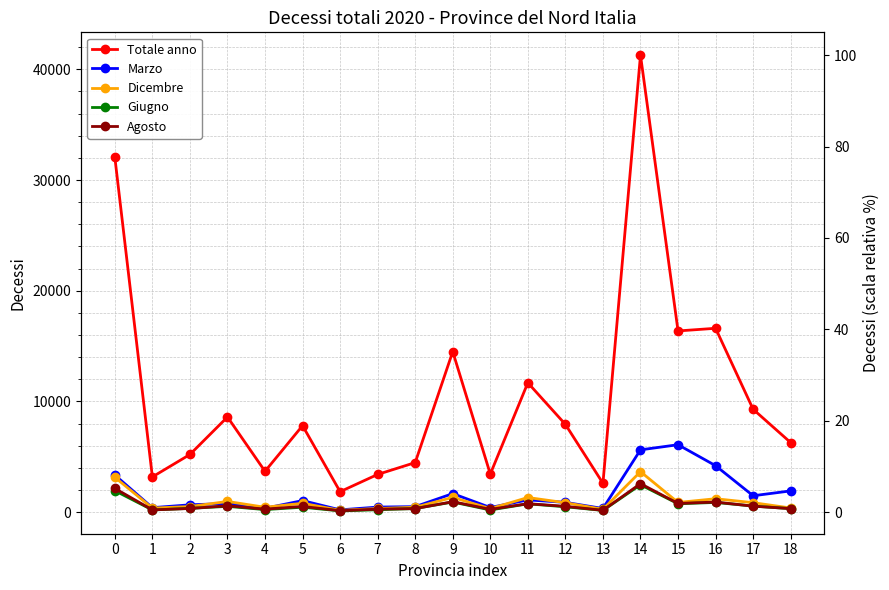

What is the difference between the maximum and minimum values in the Giugno series?

2365